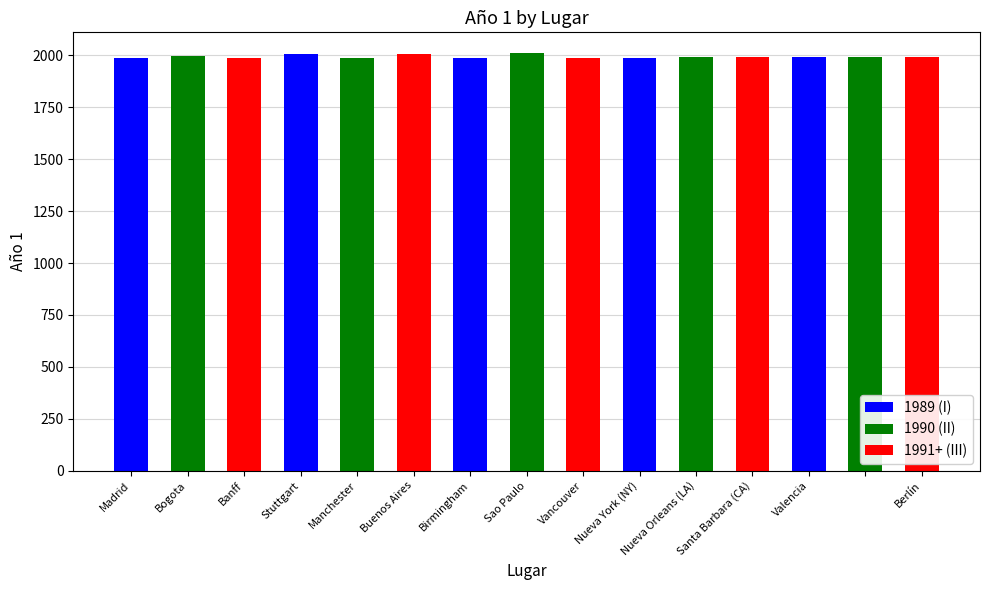

What is the maximum value shown in the chart?

2011